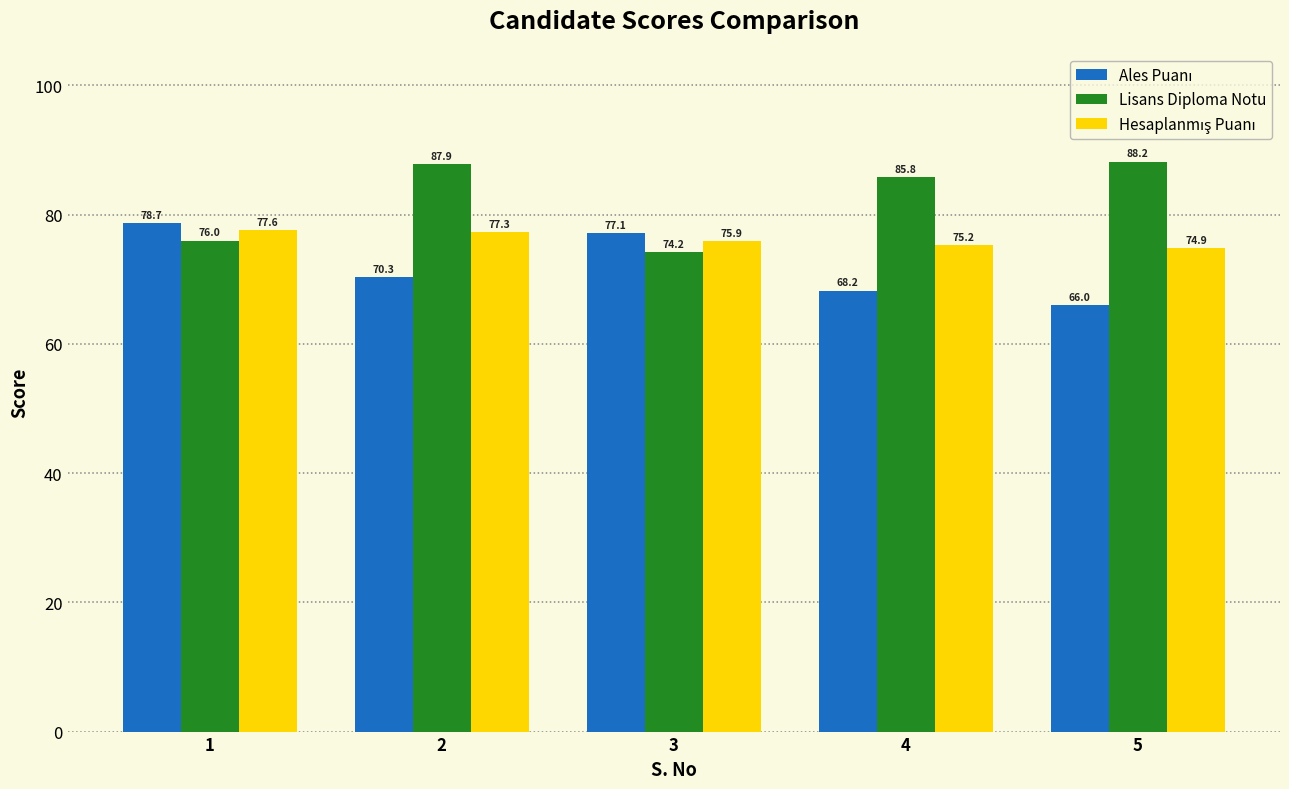

Count the number of data series in this chart.

3